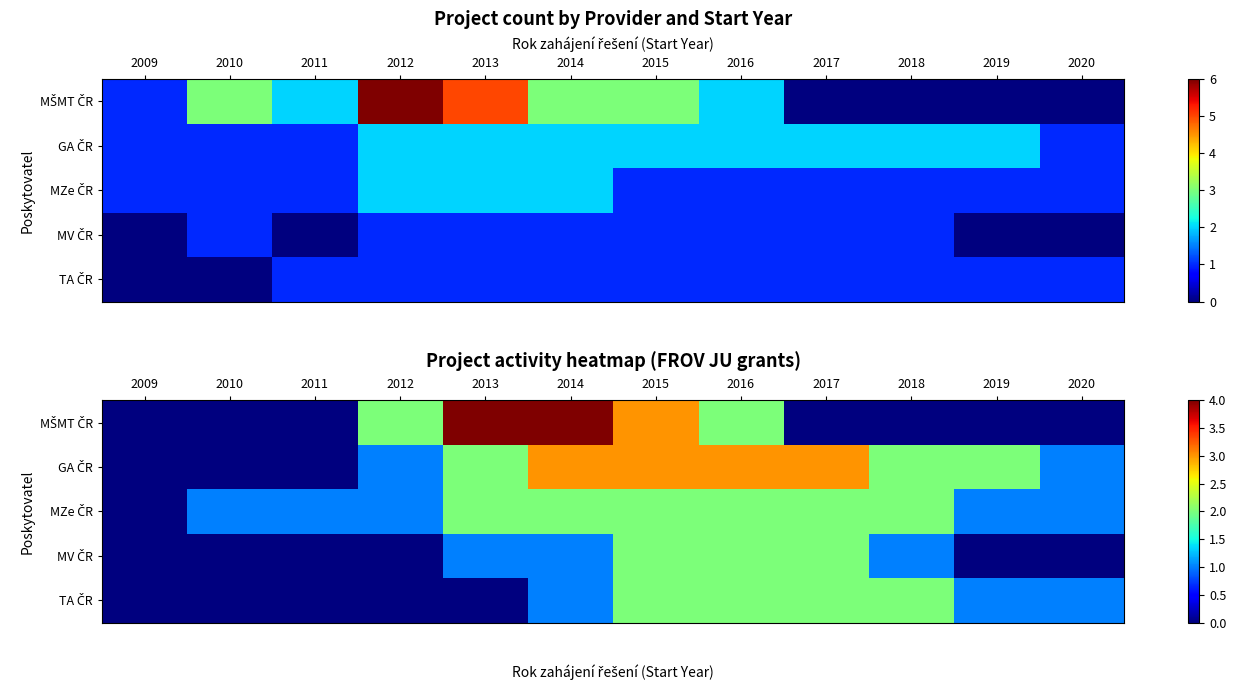

What is the sum of the MV ČR values at 2012 and 2017?

2